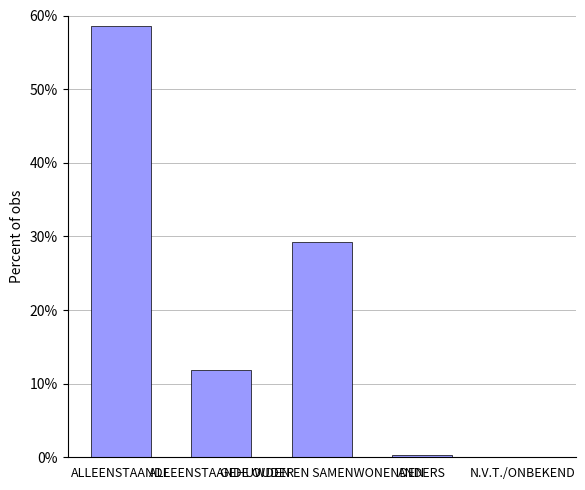

Count the number of categories in the chart.

5